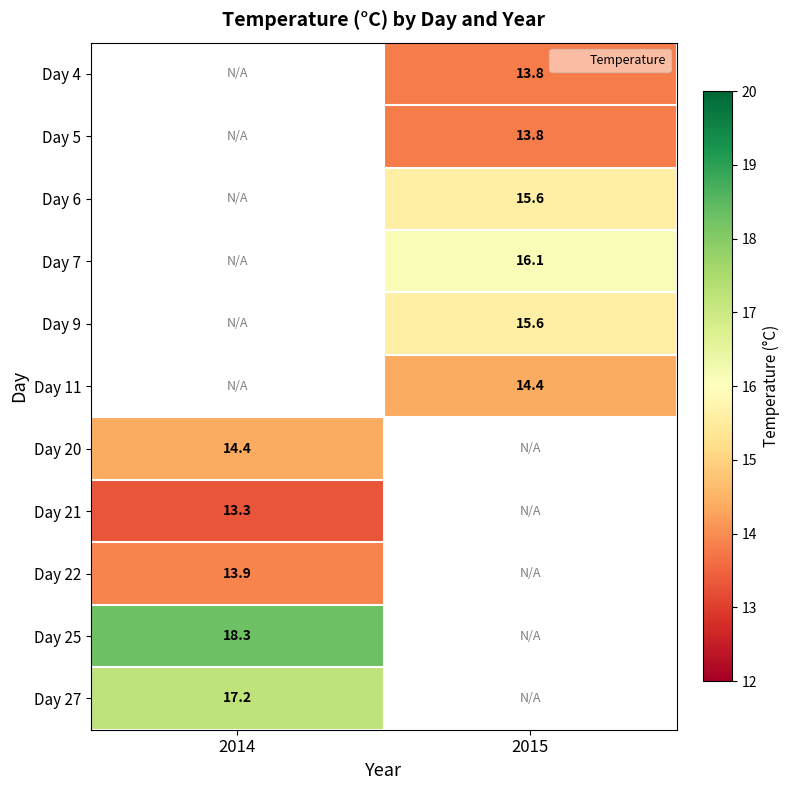

Is it true that Day 11 equals 14.4 at 2015?

True